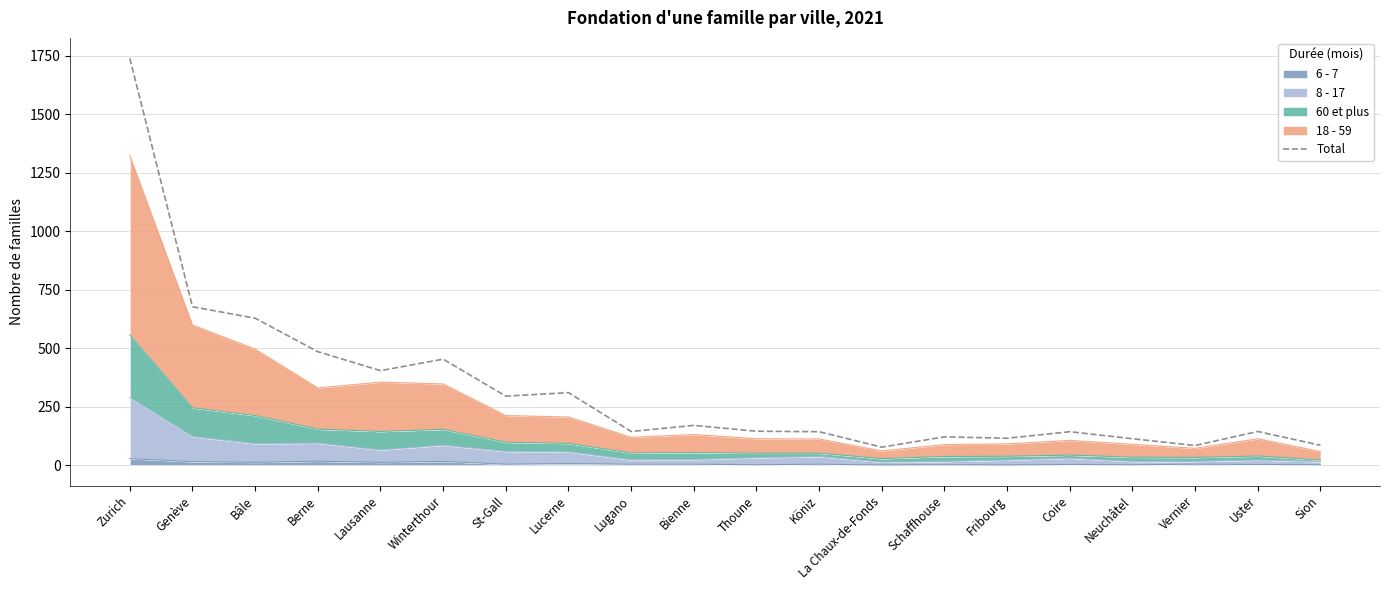

Where is the first local minimum?

Lausanne